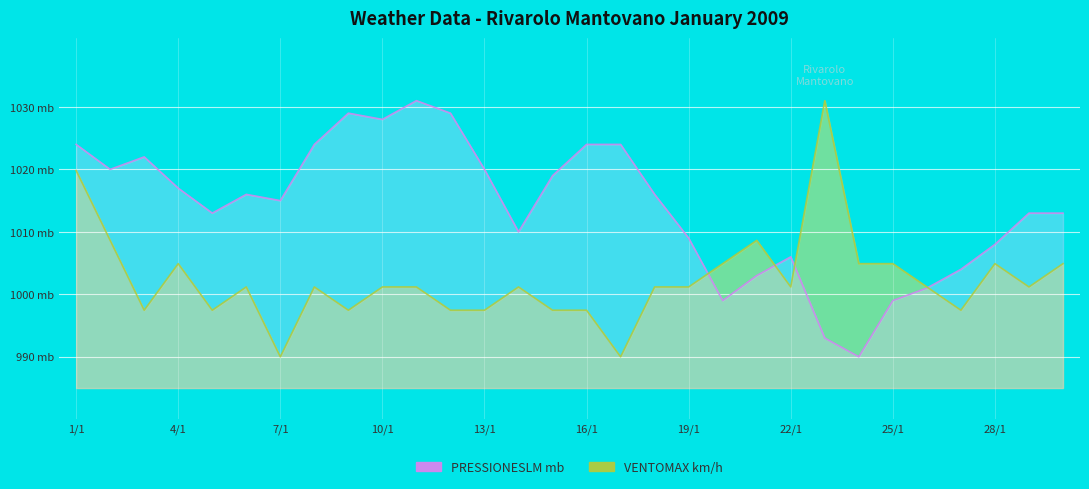

What is the smallest value displayed?

990.0